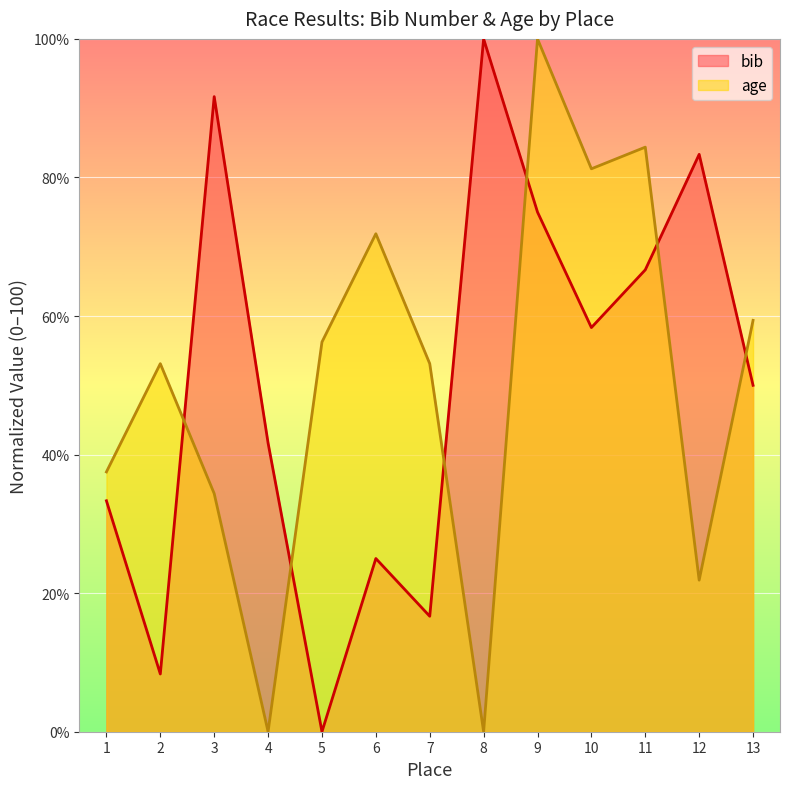

Where does the age series first go above 53?

2